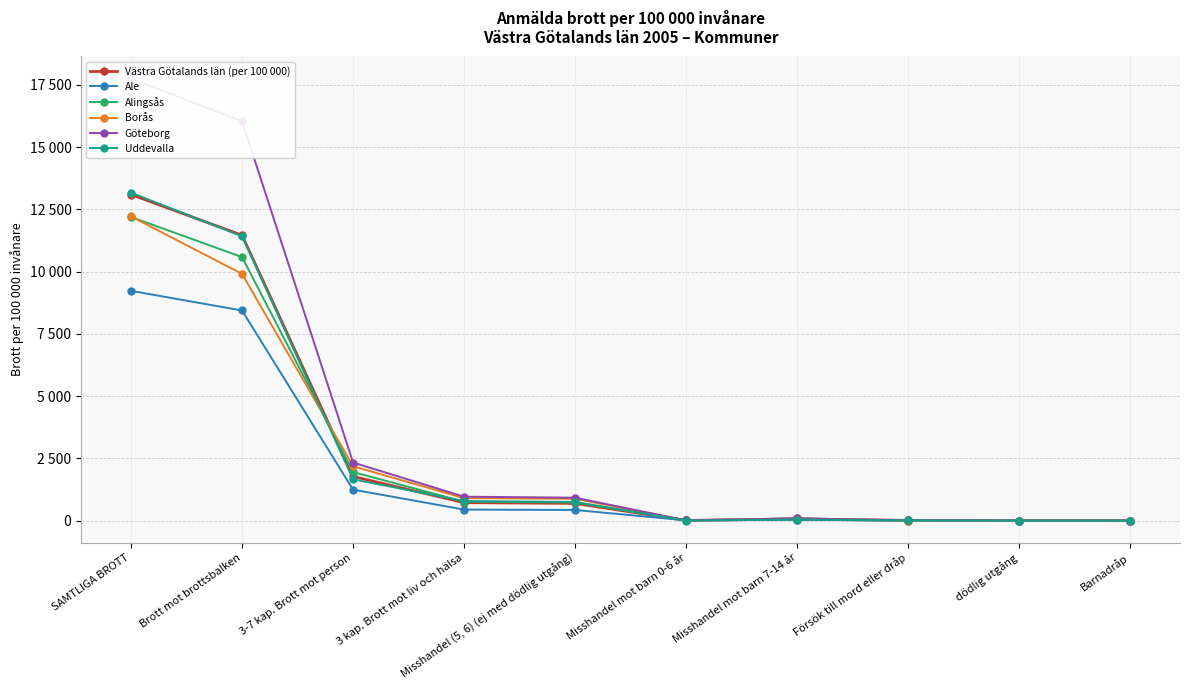

True or false: Göteborg has more than 0 points higher than both neighbors.

True